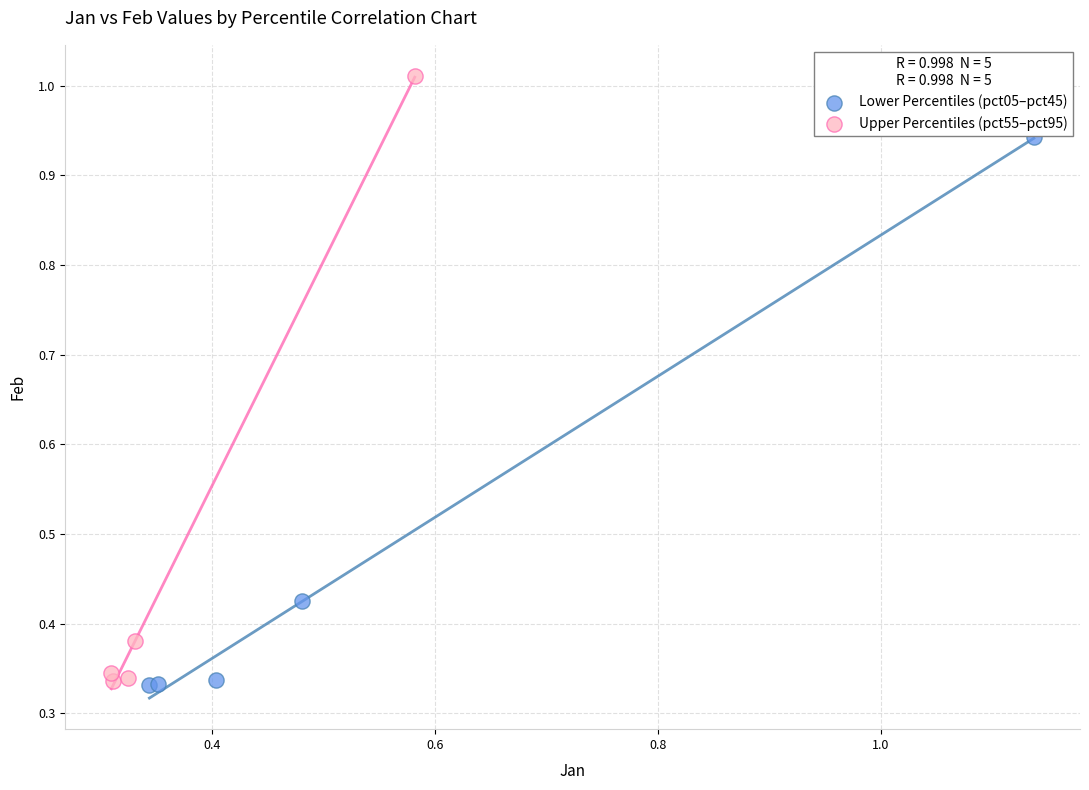

Which series has the widest spread of Y values?

Upper Percentiles (pct55–pct95)